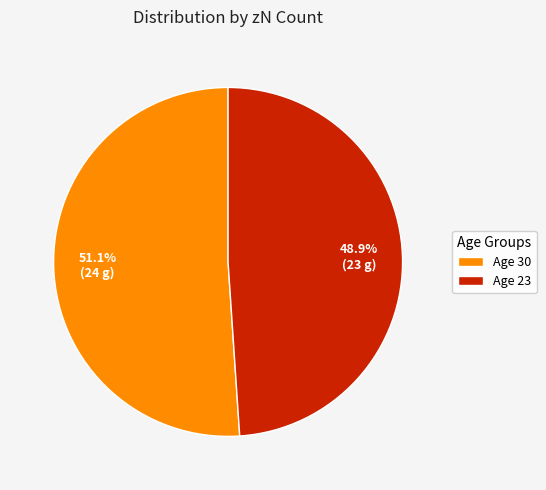

Rank the categories by value from lowest to highest.

Age 23, Age 30